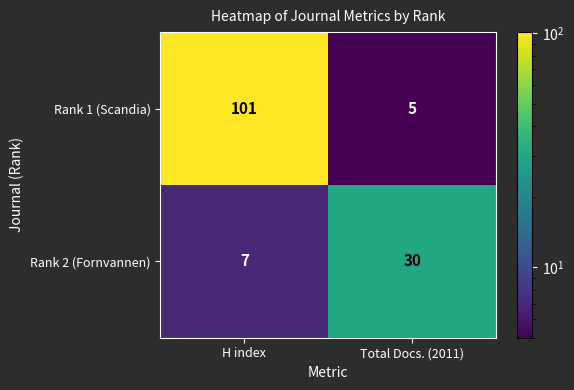

What is the difference between the maximum and minimum values in the Rank 2 (Fornvannen) series?

23